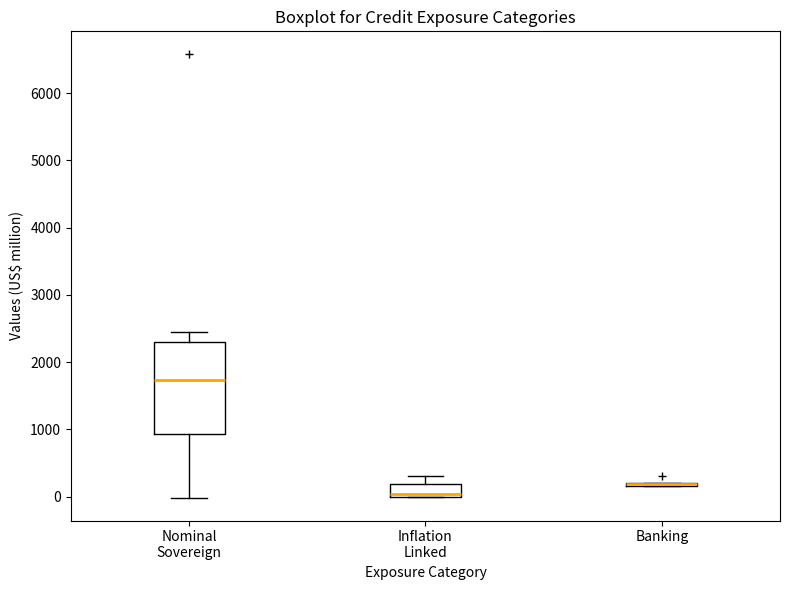

Which box is the tallest, from its lower edge to its upper edge?

Nominal Sovereign